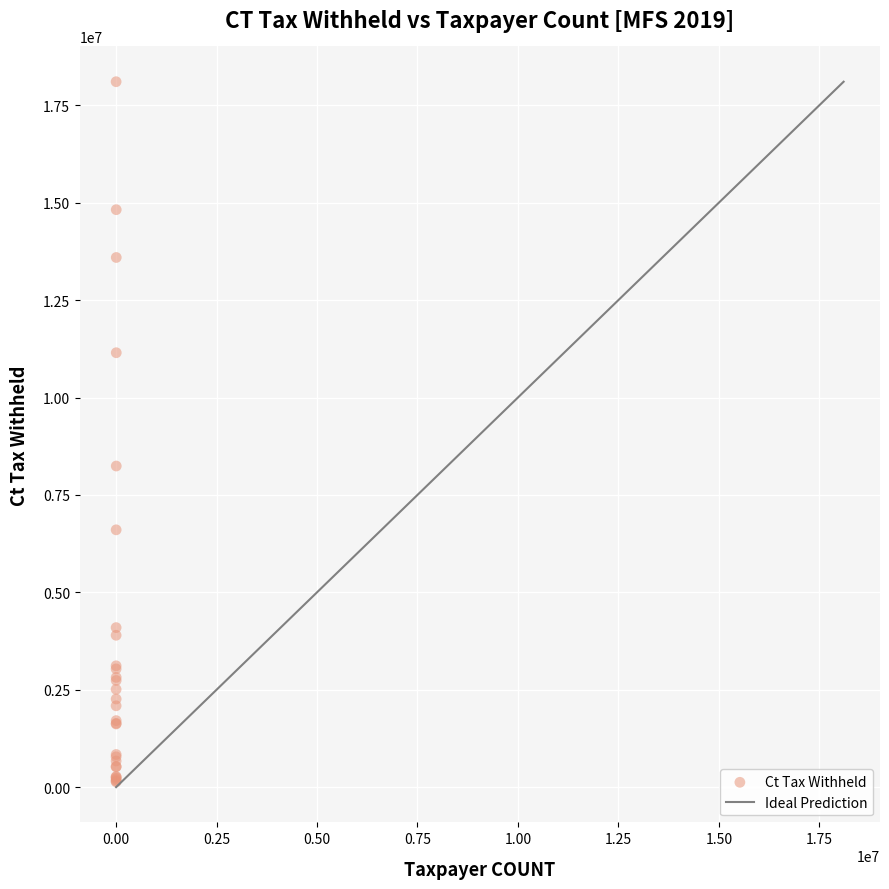

What Y value in the scatter plot is closest to 9121078?

8241670